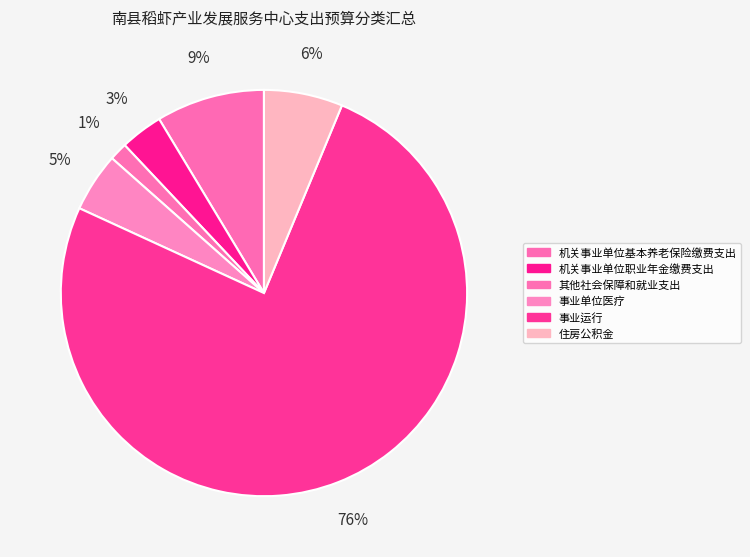

What is the smallest slice in the pie chart?

其他社会保障和就业支出